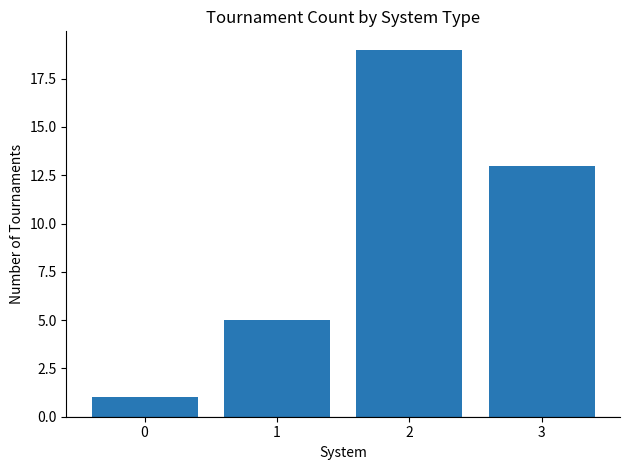

Reading right to left, what are all the values shown in this chart?

13	19	5	1